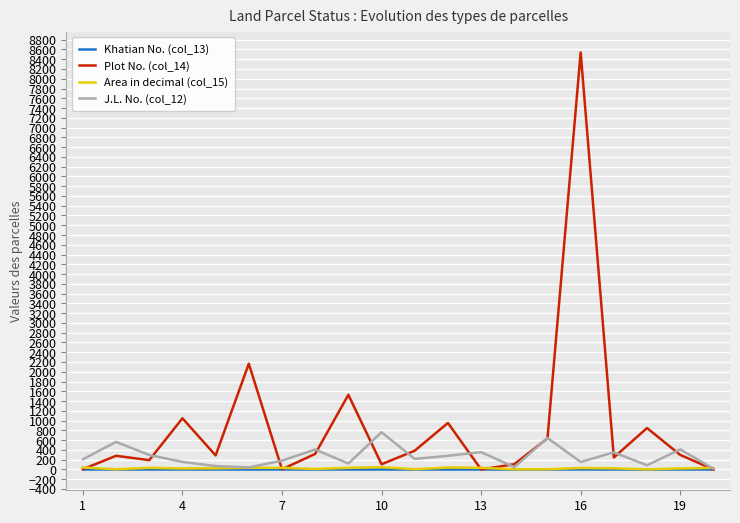

Does the chart display data point markers on the line(s)?

No